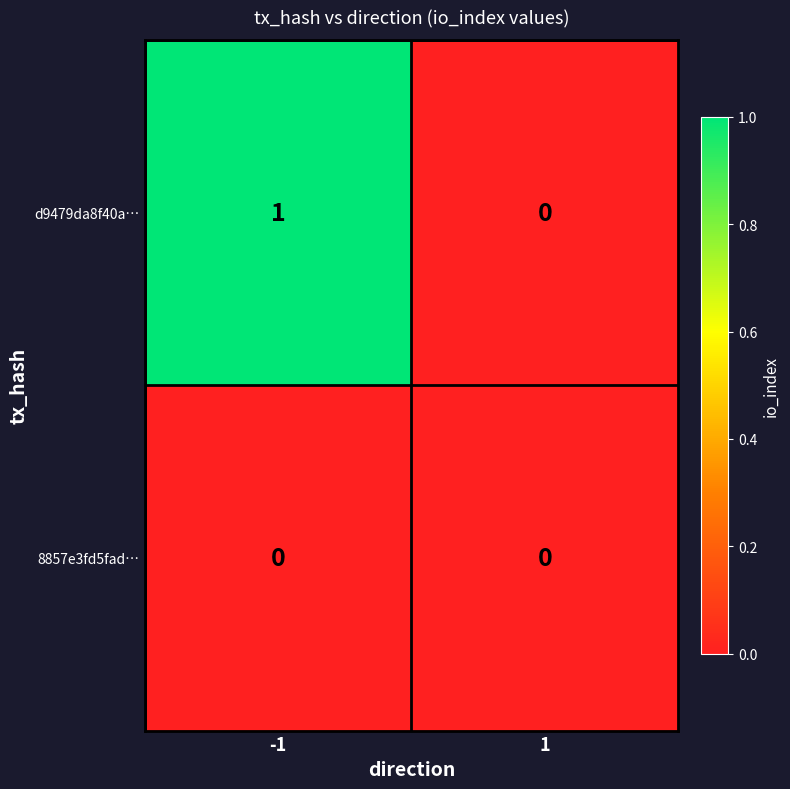

The d9479da8f40a… series shows 1 at -1. True or false?

True